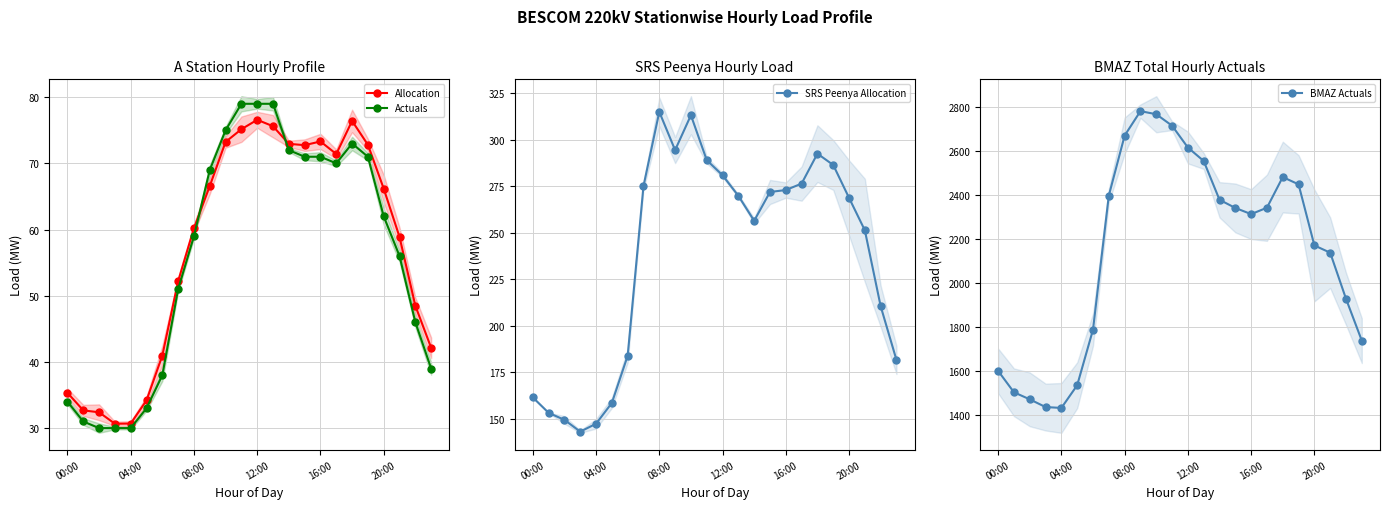

Reading left to right, what are all the values shown in this chart?

Allocation: 35.3	32.7	32.4	30.7	30.7	34.2	41.0	52.2	60.2	66.6	73.2	75.2	76.6	75.6	73.0	72.8	73.3	71.4	76.4	72.8	66.2	58.9	48.5	42.1
Actuals: 34.0	31.0	30.0	30.0	30.0	33.0	38.0	51.0	59.0	69.0	75.0	79.0	79.0	79.0	72.0	71.0	71.0	70.0	73.0	71.0	62.0	56.0	46.0	39.0
SRS Peenya Allocation: 161.5	153.2	149.4	143.1	147.3	158.5	183.9	275.0	314.9	294.3	313.1	288.9	280.8	269.7	256.3	271.8	272.9	276.3	292.4	286.3	268.7	251.2	210.4	181.6
BMAZ Actuals: 1601.0	1504.0	1472.0	1437.0	1433.0	1536.0	1788.0	2396.0	2668.0	2779.0	2765.0	2713.0	2614.0	2553.0	2377.0	2340.0	2312.0	2341.0	2480.0	2447.0	2170.0	2137.0	1928.0	1738.0